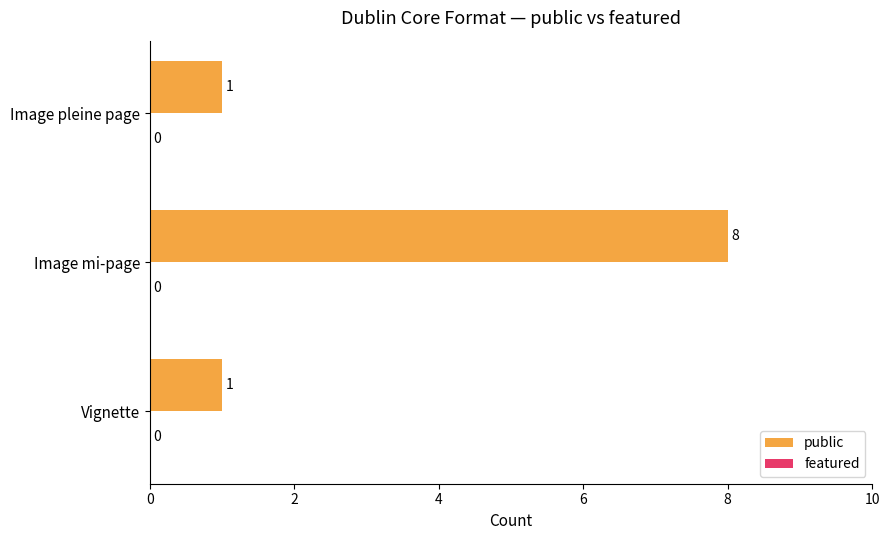

At which category does the chart reach its peak across all series?

Image mi-page